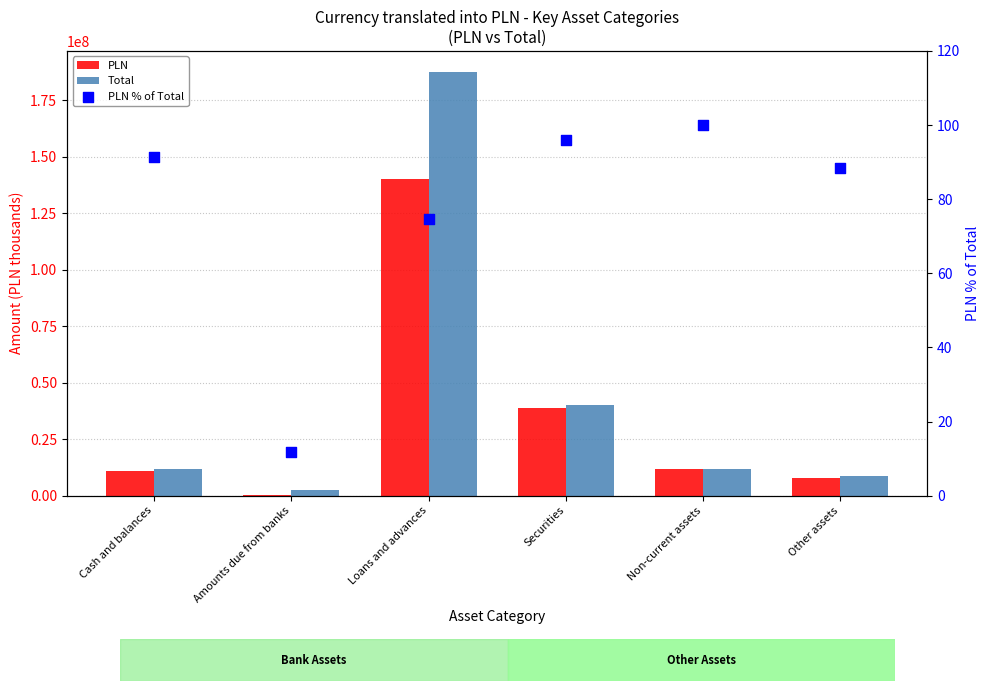

What are all the series names shown in the legend?

PLN, Total, PLN % of Total